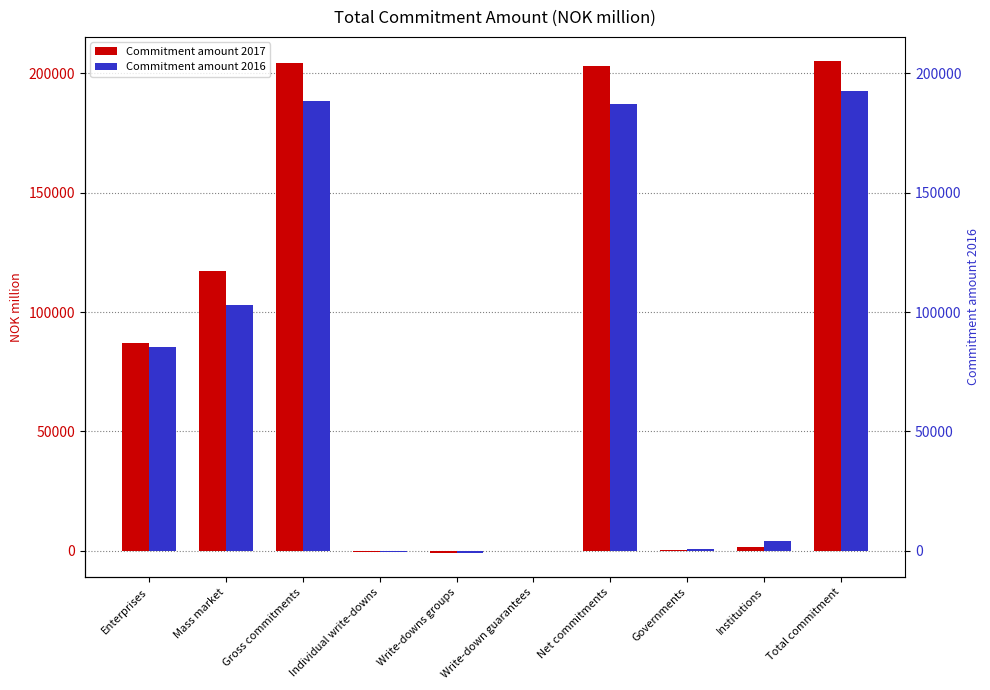

Reading left to right, extract all data points from this chart.

Commitment amount 2017: Enterprises=87052	Mass market=117334	Gross commitments=204386	Individual write-downs=-639	Write-downs groups=-678	Write-down guarantees=-13	Net commitments=203056	Governments=207	Institutions=1608	Total commitment=204871
Commitment amount 2016: Enterprises=85426	Mass market=103084	Gross commitments=188510	Individual write-downs=-590	Write-downs groups=-676	Write-down guarantees=-5	Net commitments=187239	Governments=889	Institutions=4334	Total commitment=192462